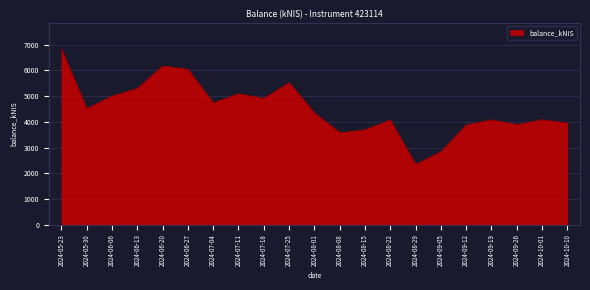

What position from the left is 2024-09-26?

19